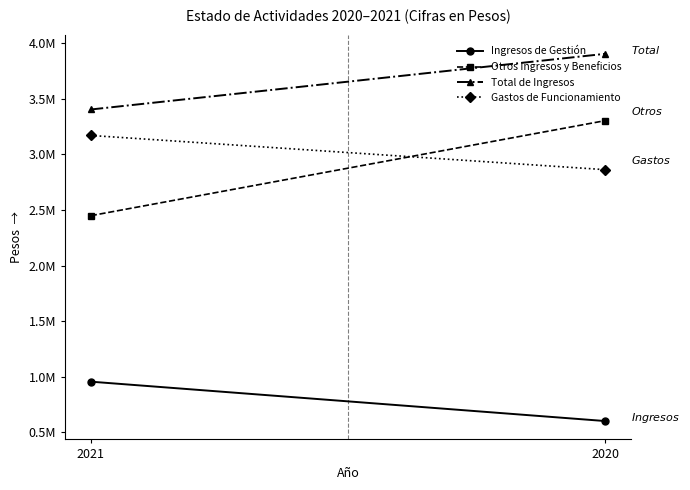

Is this an area chart (filled region under the line)?

No